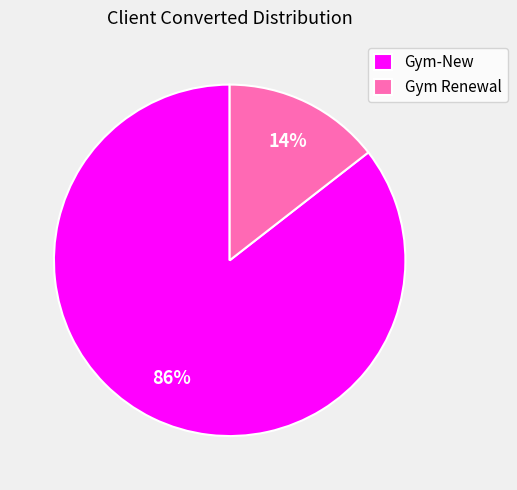

How many slices are in this pie chart?

2